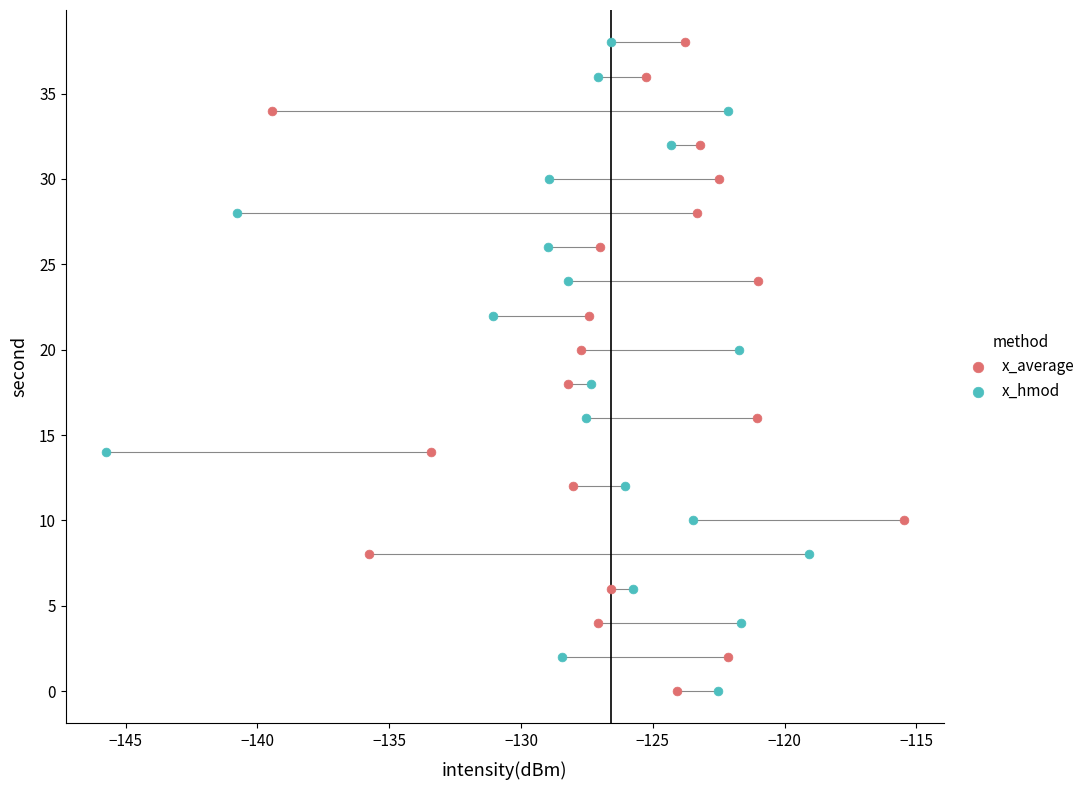

What are all the series names shown in the legend?

x_average, x_hmod